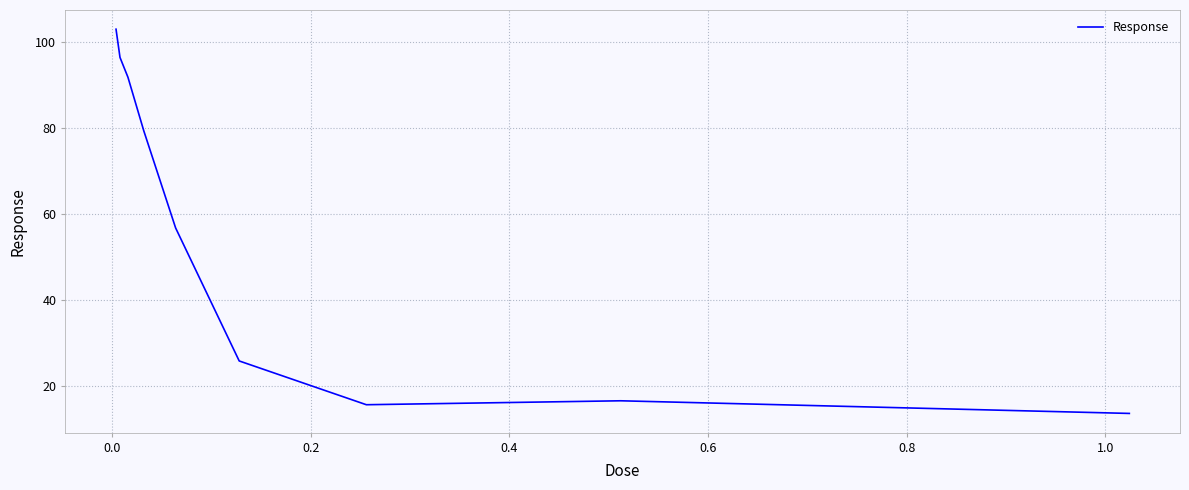

What is the smallest value displayed?

13.7